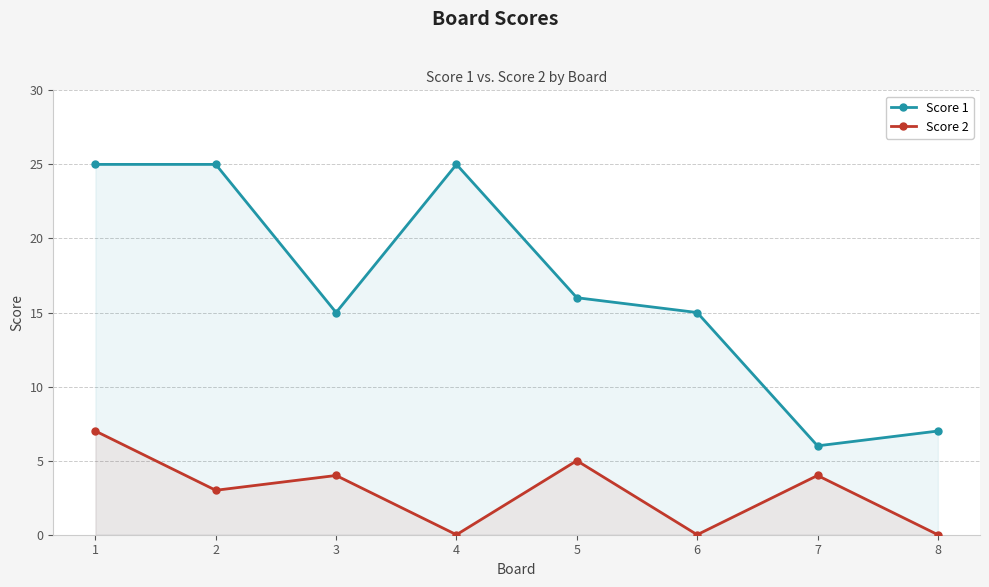

The value of Score 2 at 6 is 0. True or false?

True